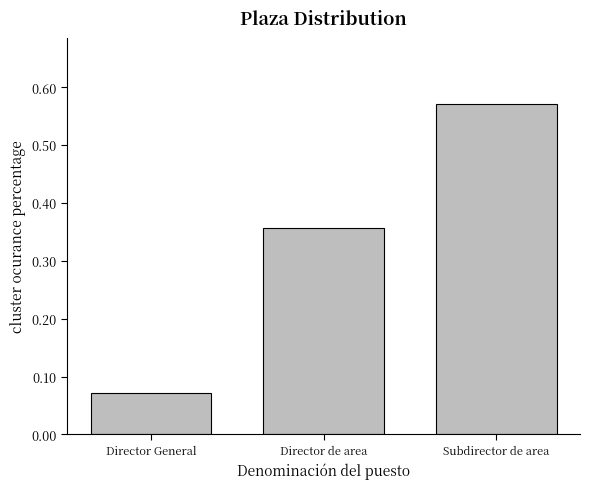

Rank the categories by value from lowest to highest.

Director General, Director de area, Subdirector de area